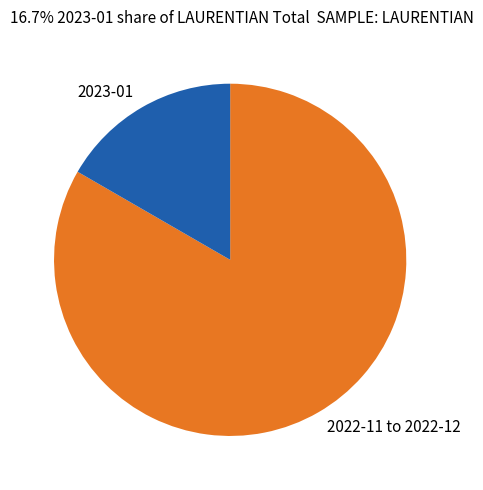

Approximately how many times larger is the value at 2022-11 to 2022-12 compared to 2023-01?

5.0